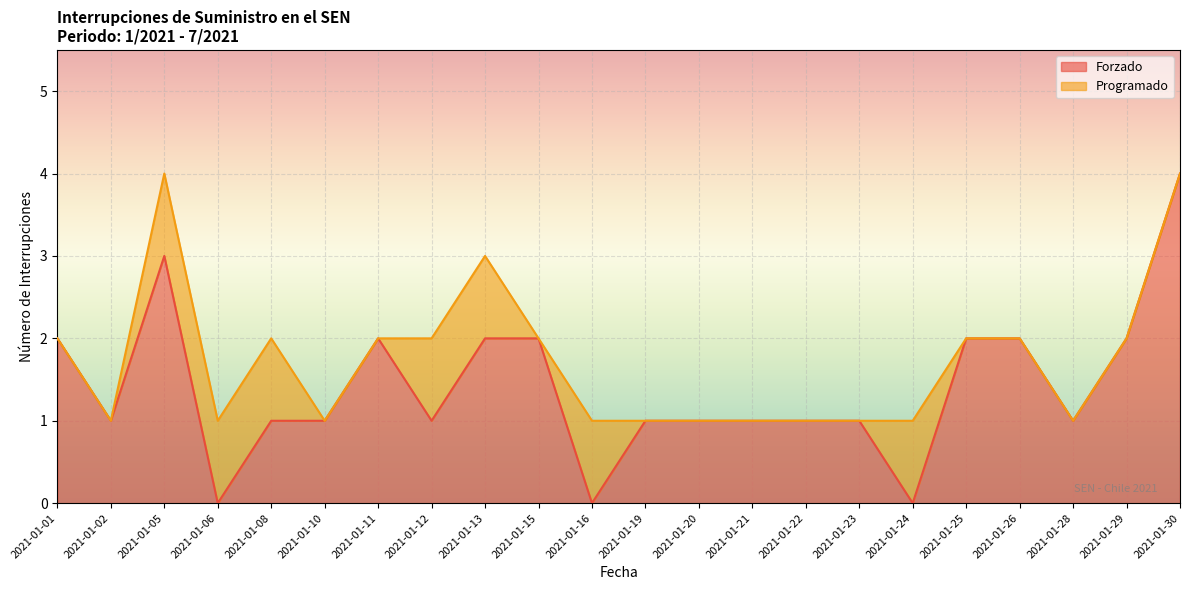

What is the total value across all series at 2021-01-01?

2